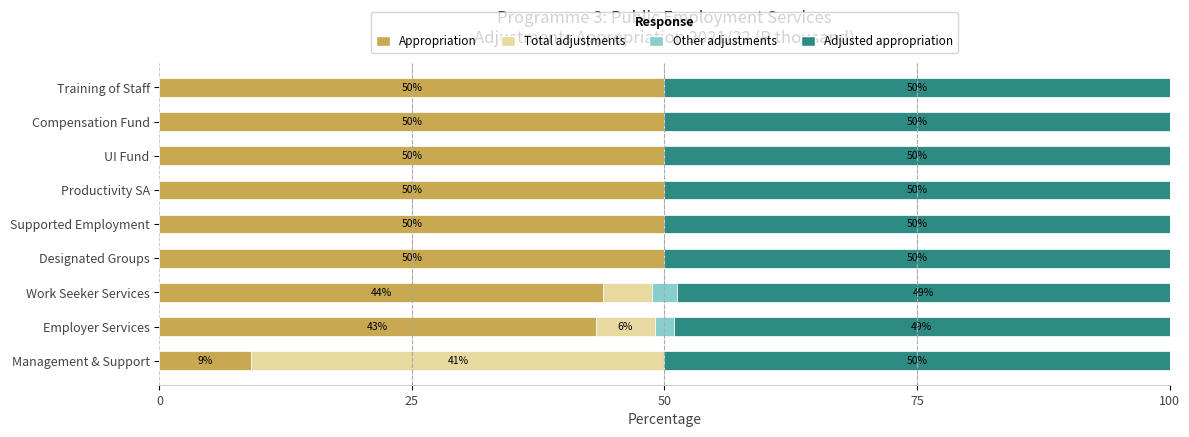

How many distinct data groups are displayed?

4